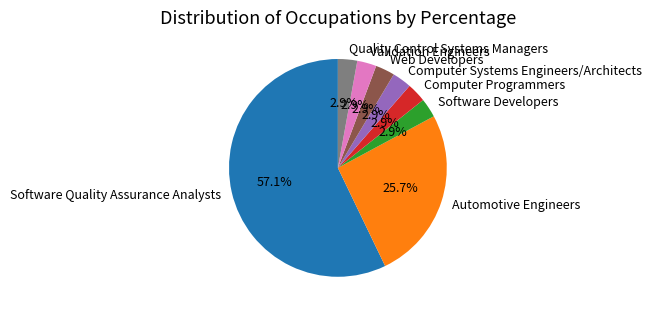

Is the sum of Software Developers and Quality Control Systems Managers greater than half?

No